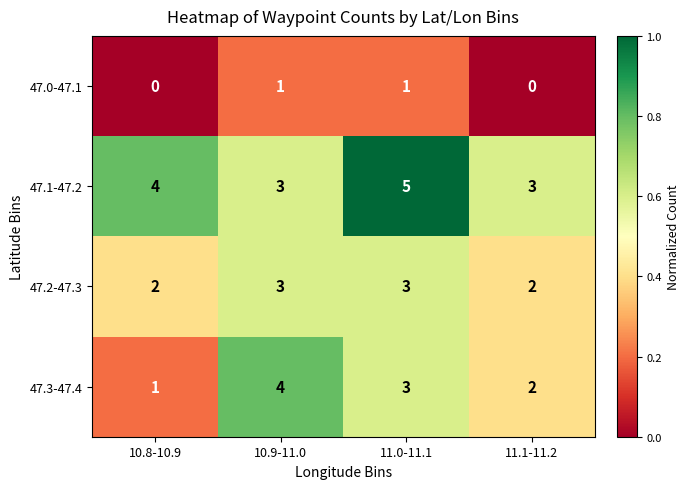

How many distinct data groups are displayed?

4